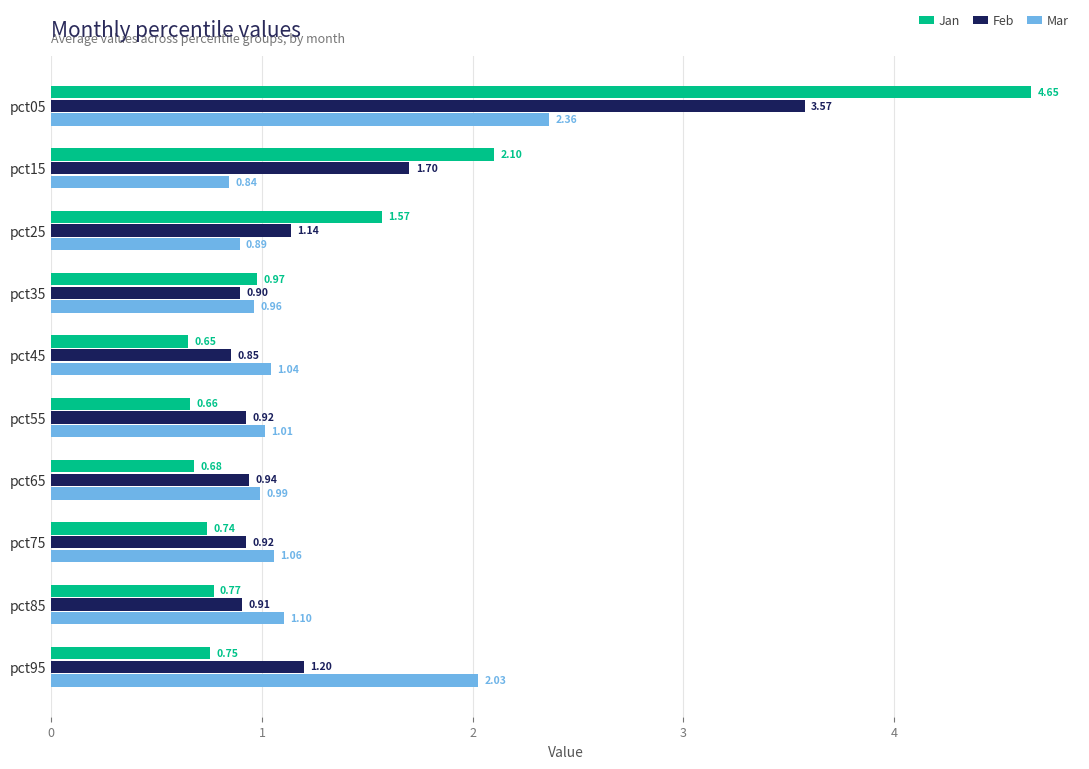

Which series changed the most between pct05 and pct35?

Jan